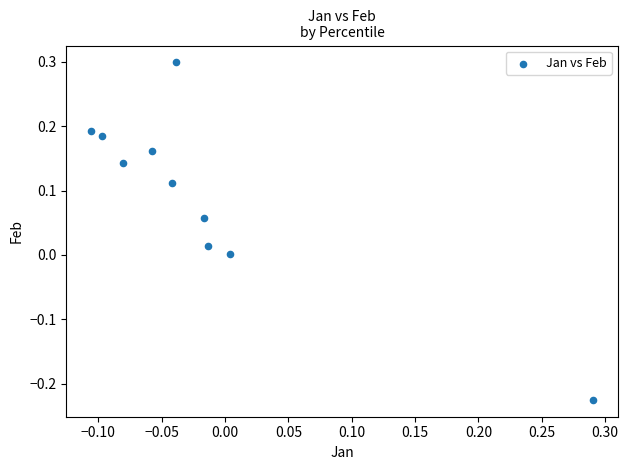

What is the range of X values (max minus min)?

0.4